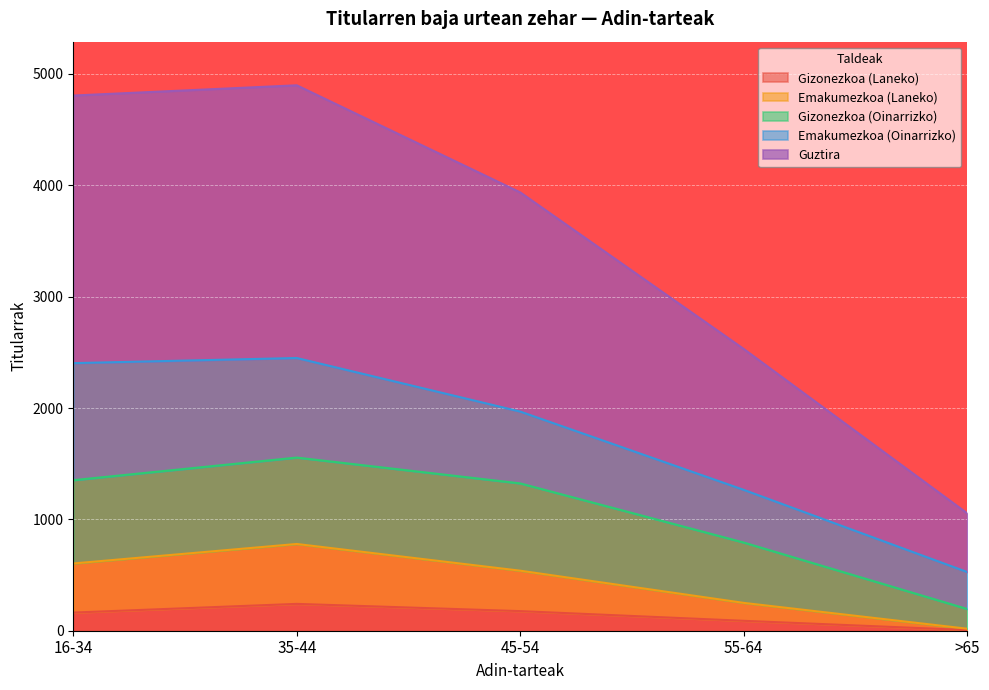

What are all the series names shown in the legend?

Gizonezkoa (Laneko), Emakumezkoa (Laneko), Gizonezkoa (Oinarrizko), Emakumezkoa (Oinarrizko), Guztira